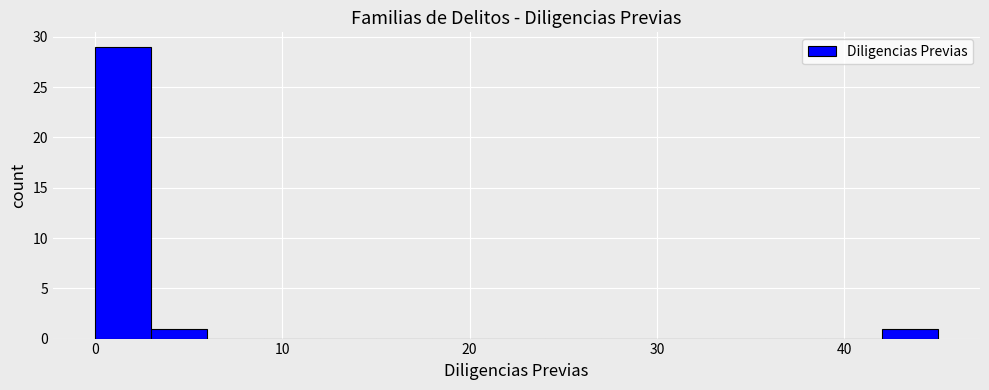

Read against the x-axis, roughly where is the centre of the tallest bar?

2